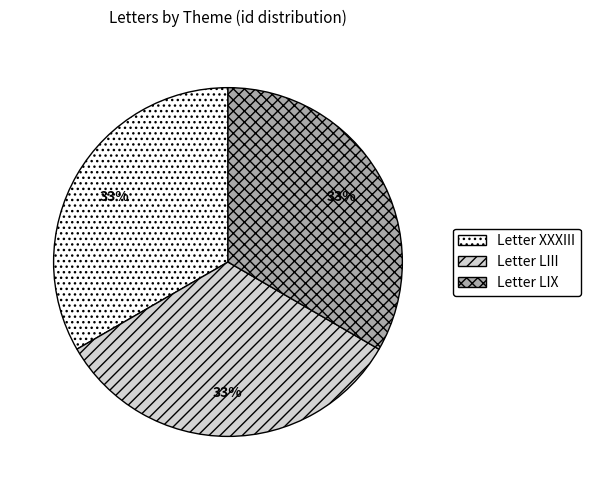

Does Letter XXXIII account for over 50% of the chart?

No